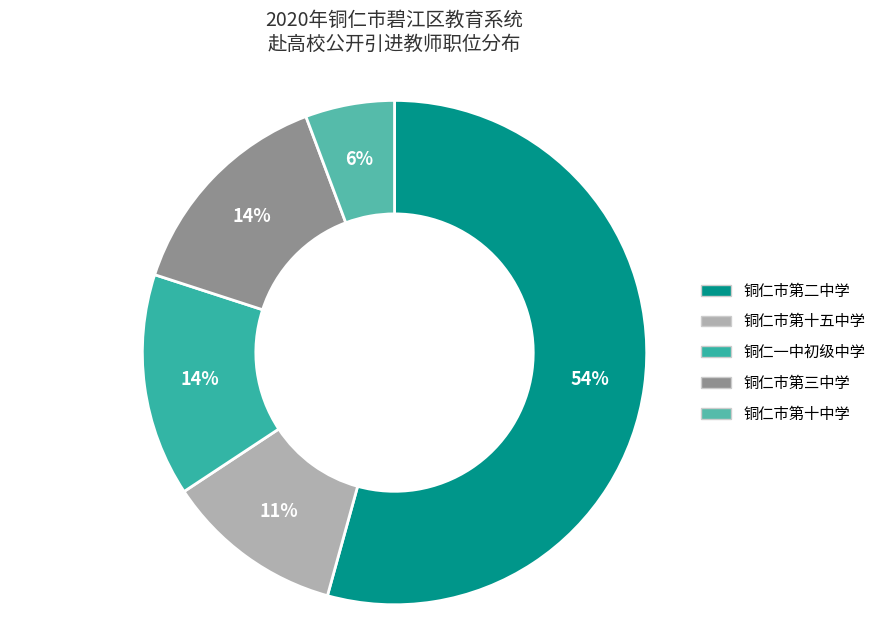

How many slices are in this pie chart?

5